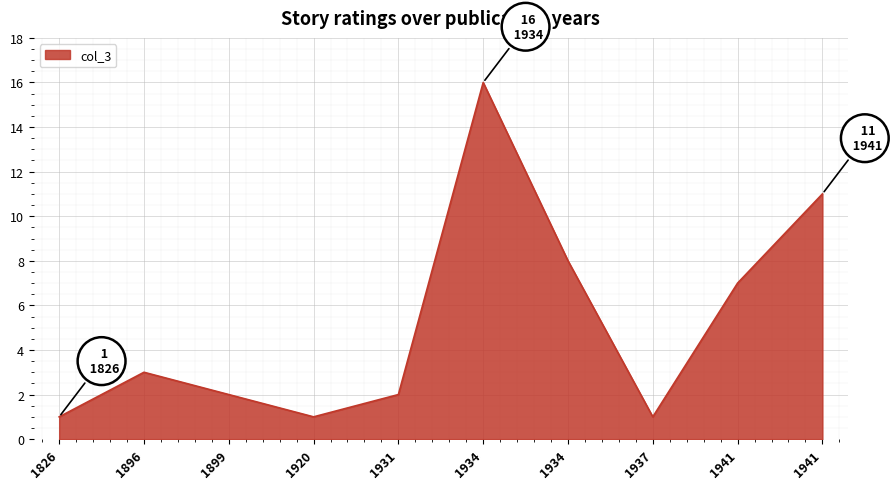

What is the value of the 6th point from the left?

16